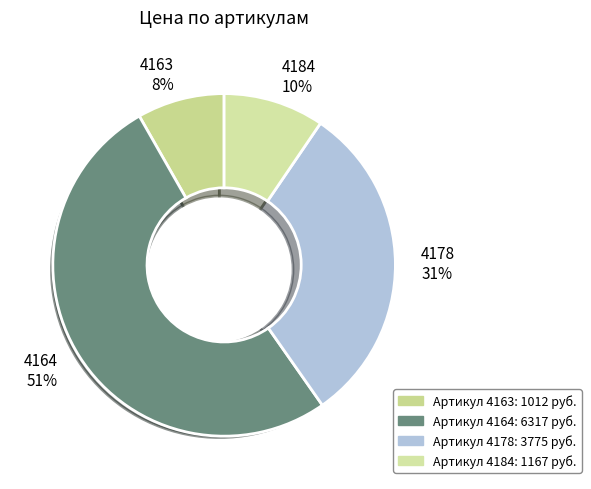

Which has a higher value, 4178 or 4163?

4178